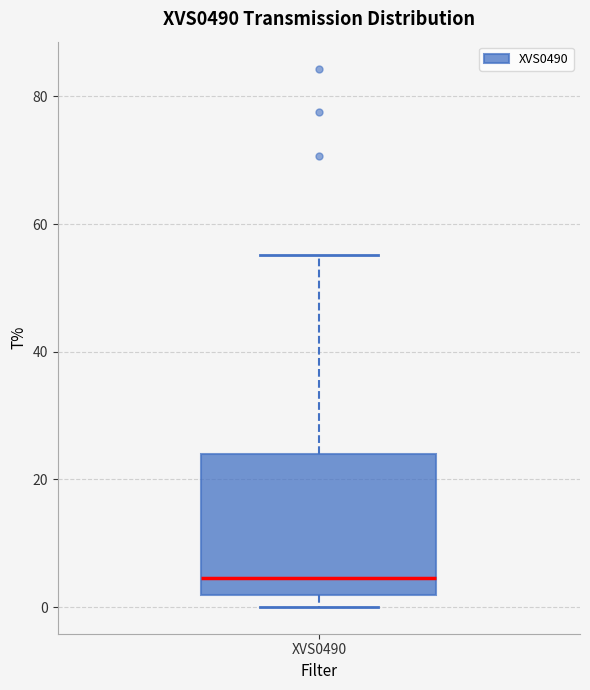

Read this box plot against the y-axis: the position of the median line, the range covered by the box, and the ends of both whiskers. The values are not printed on the chart, so give them approximately, as read against the axis.

median 4, box 2 to 24, whiskers 0 to 56